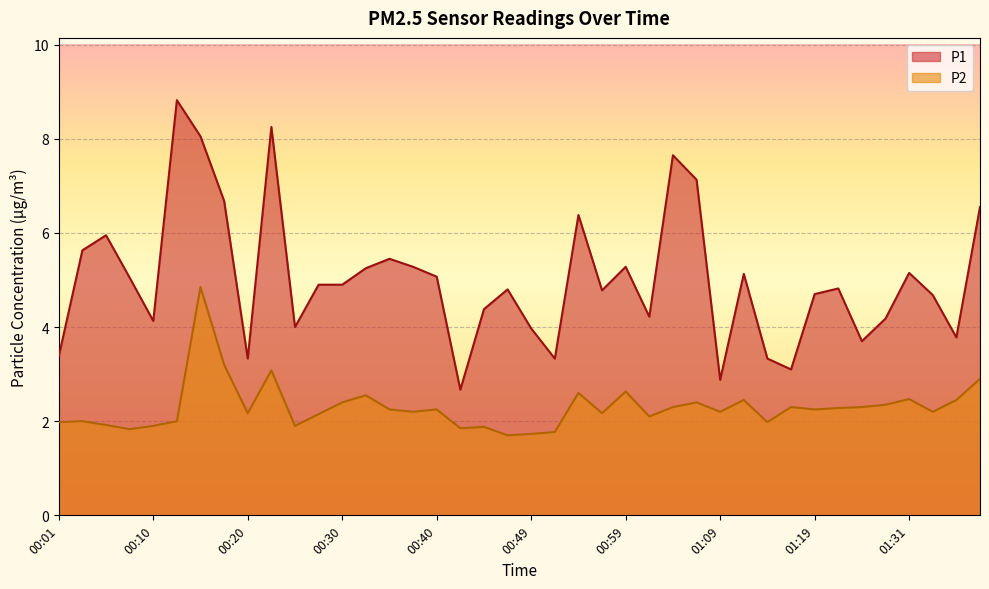

Reading left to right, transcribe all the data shown in this chart.

P1: 3.4	5.6	6.0	5.0	4.1	8.8	8.1	6.7	3.3	8.2	4.0	4.9	4.9	5.2	5.5	5.3	5.1	2.7	4.4	4.8	4.0	3.3	6.4	4.8	5.3	4.2	7.7	7.1	2.9	5.1	3.3	3.1	4.7	4.8	3.7	4.2	5.2	4.7	3.8	6.5
P2: 2.0	2.0	1.9	1.8	1.9	2.0	4.8	3.2	2.2	3.1	1.9	2.1	2.4	2.5	2.2	2.2	2.2	1.9	1.9	1.7	1.7	1.8	2.6	2.2	2.6	2.1	2.3	2.4	2.2	2.5	2.0	2.3	2.2	2.3	2.3	2.4	2.5	2.2	2.5	2.9